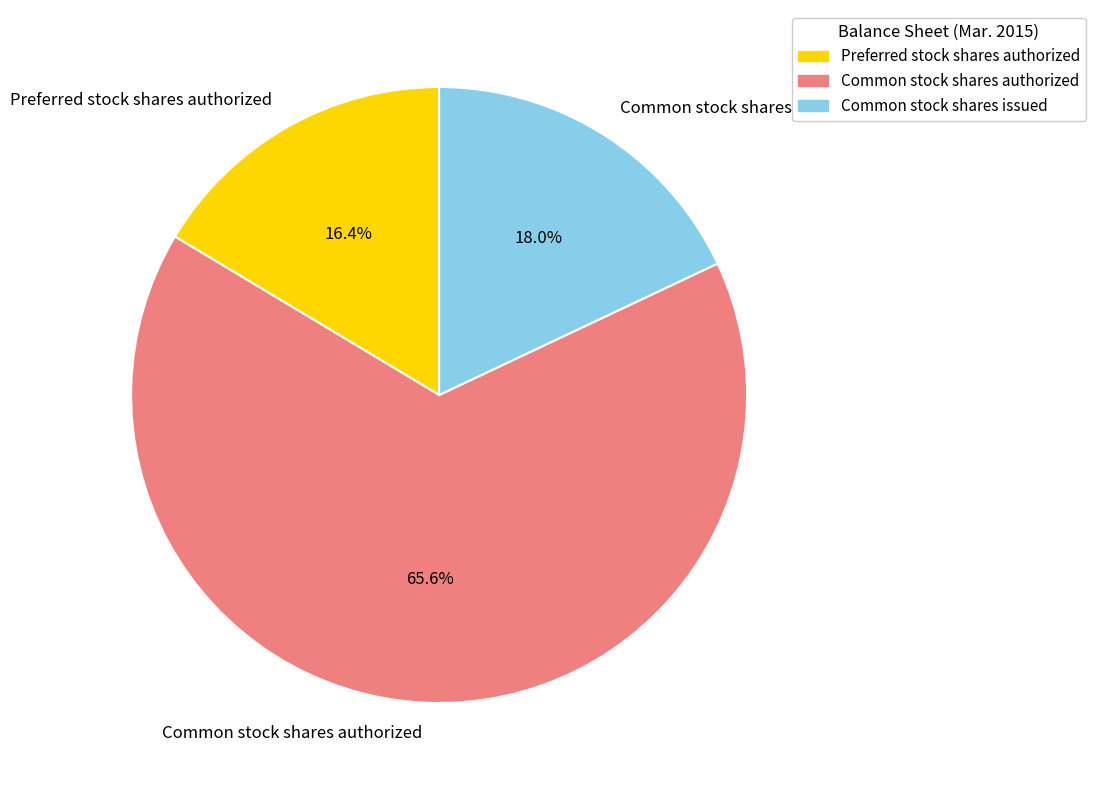

To the nearest percent, what is the difference between the largest and smallest slice percentages?

49%